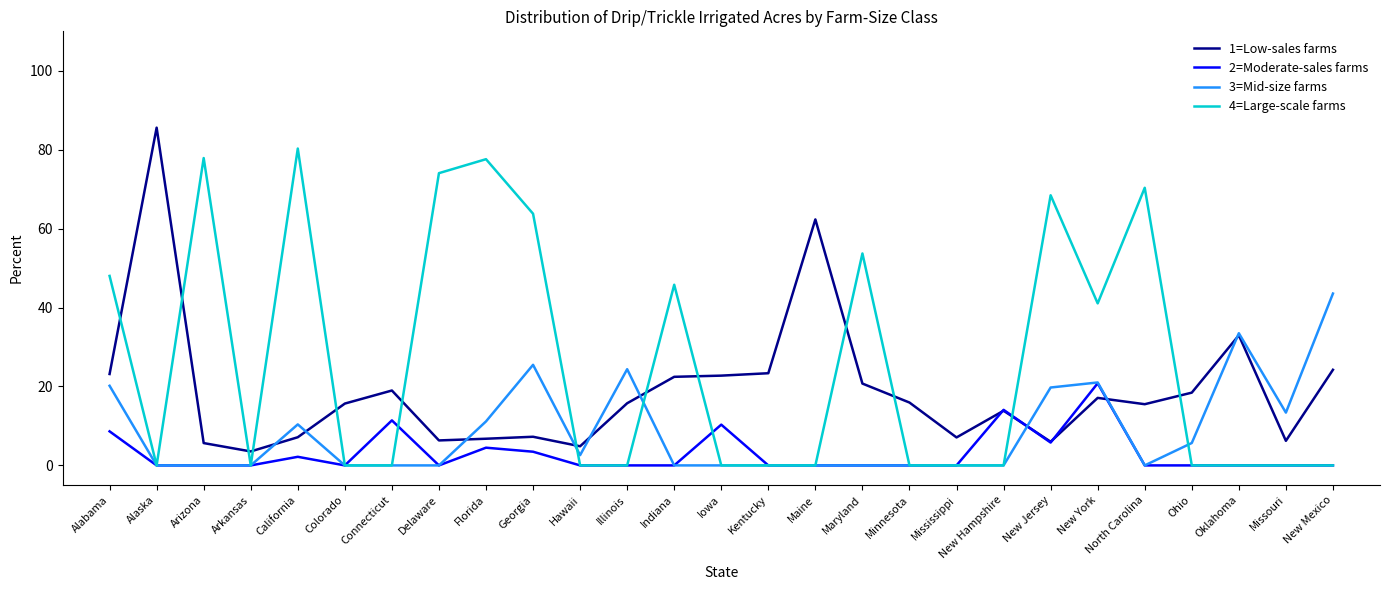

How many distinct data groups are displayed?

4